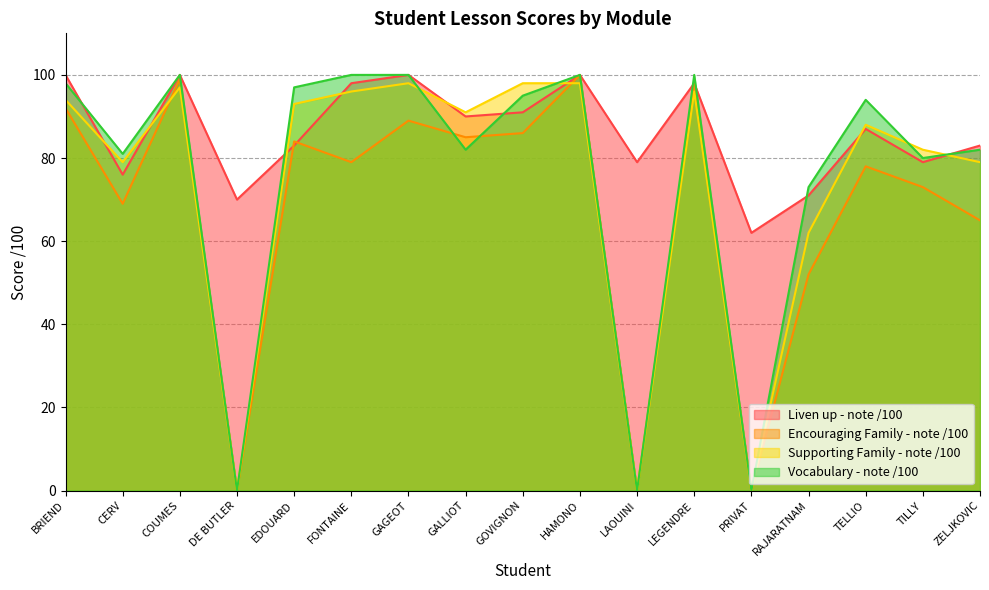

What is the label of the 4th point from the right?

RAJARATNAM